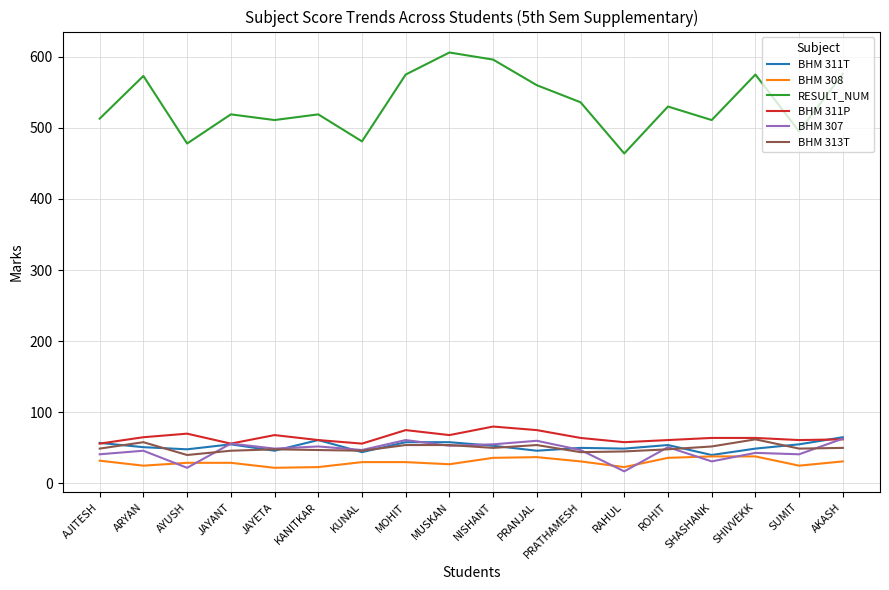

What is the average value of the BHM 313T series?

50